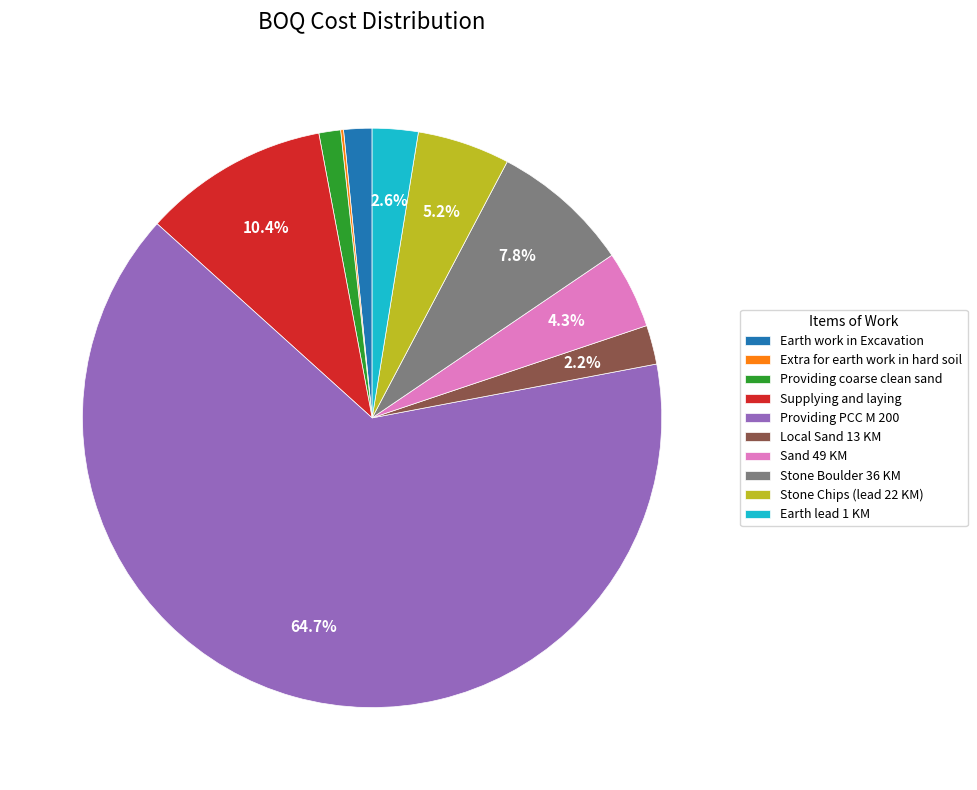

What is the majority slice?

Providing PCC M 200